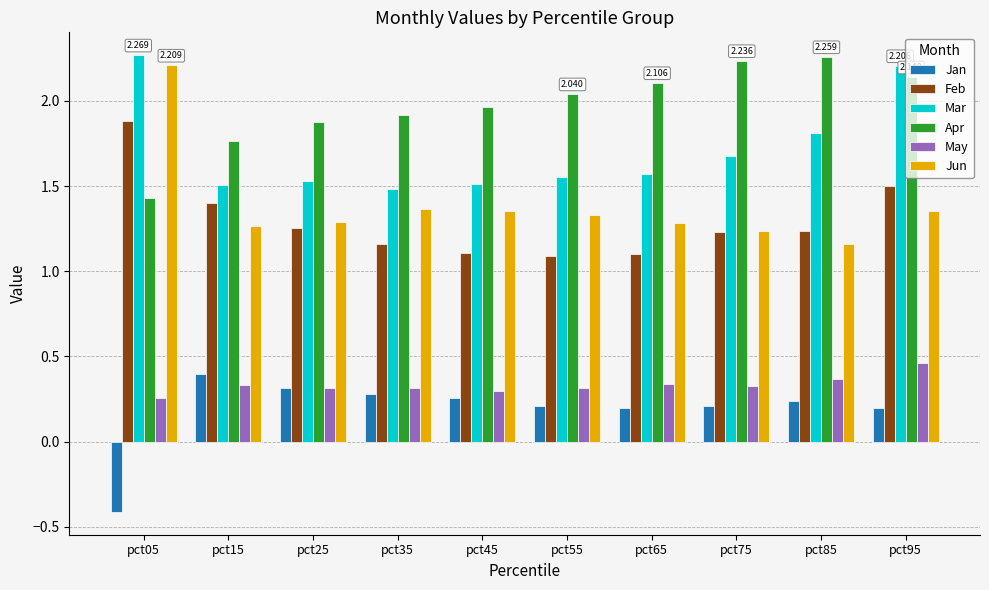

Between pct45 and pct65, which series saw the biggest shift?

Apr